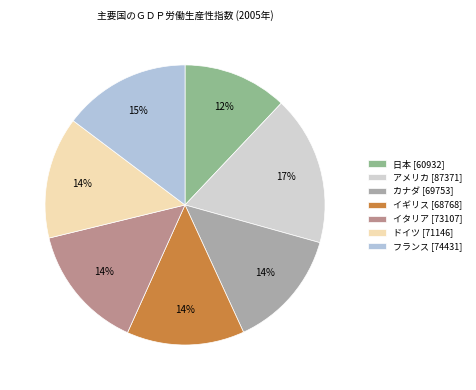

What percentage is the イギリス slice, to the nearest percent?

14%